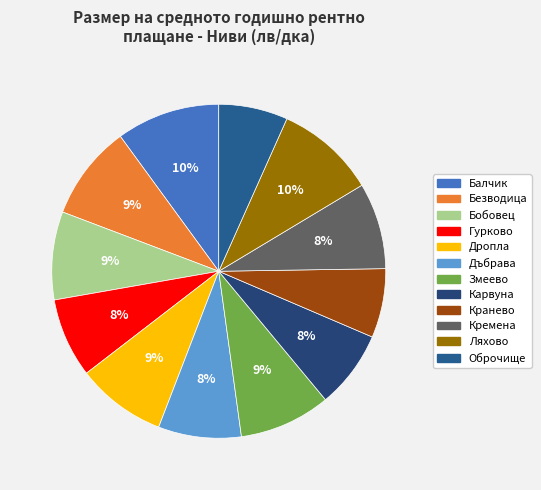

What is the smallest slice in the pie chart?

Кранево